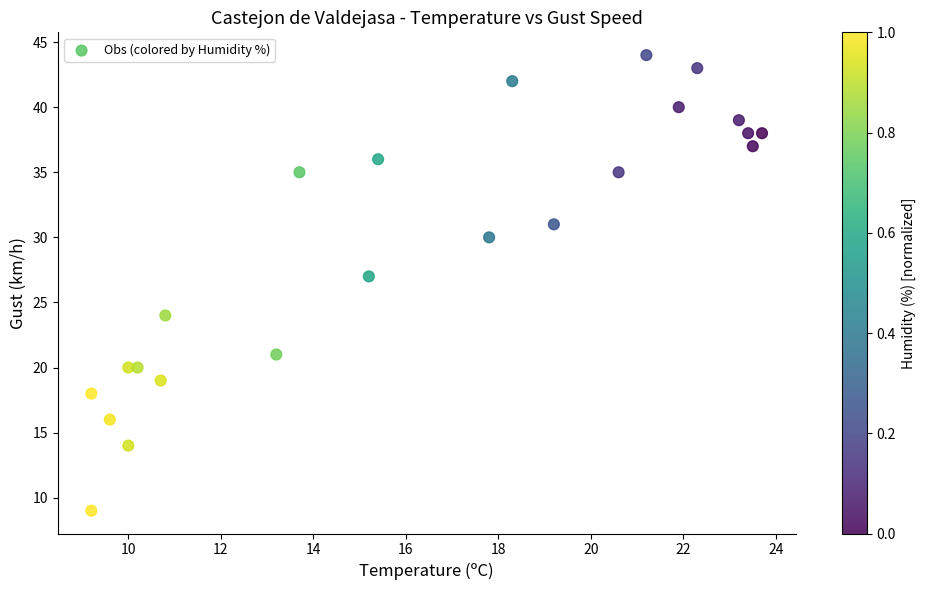

What is the range of Y values (max minus min)?

35